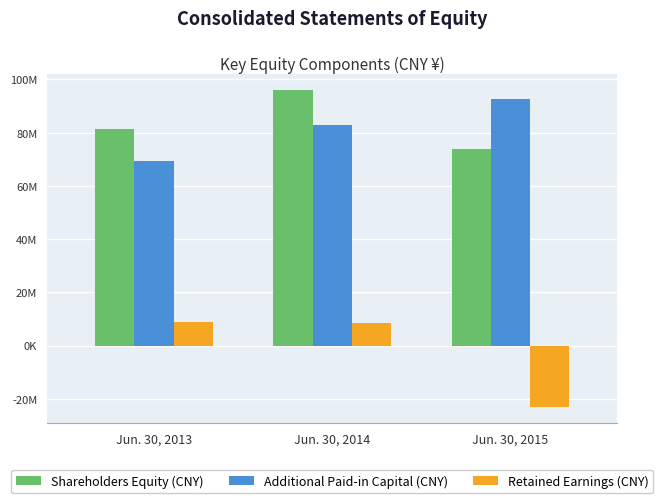

At how many categories does at least one series exceed 35249810?

3